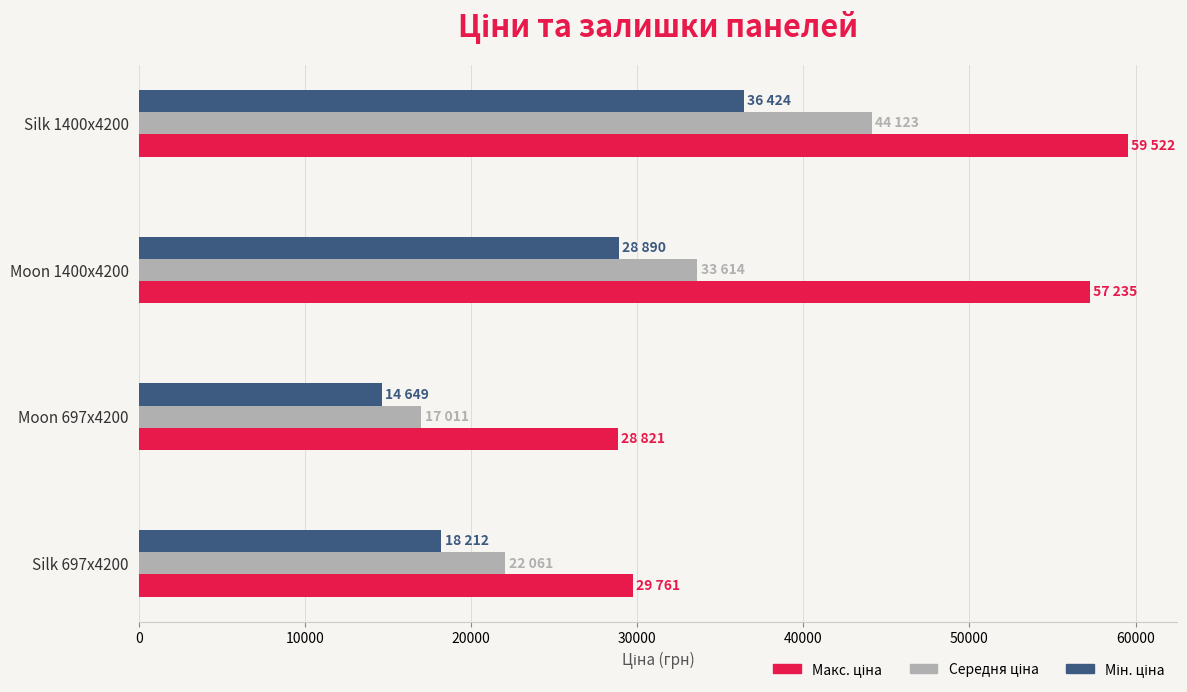

What is the spread (max minus min) of values at Moon 697x4200?

14172.2